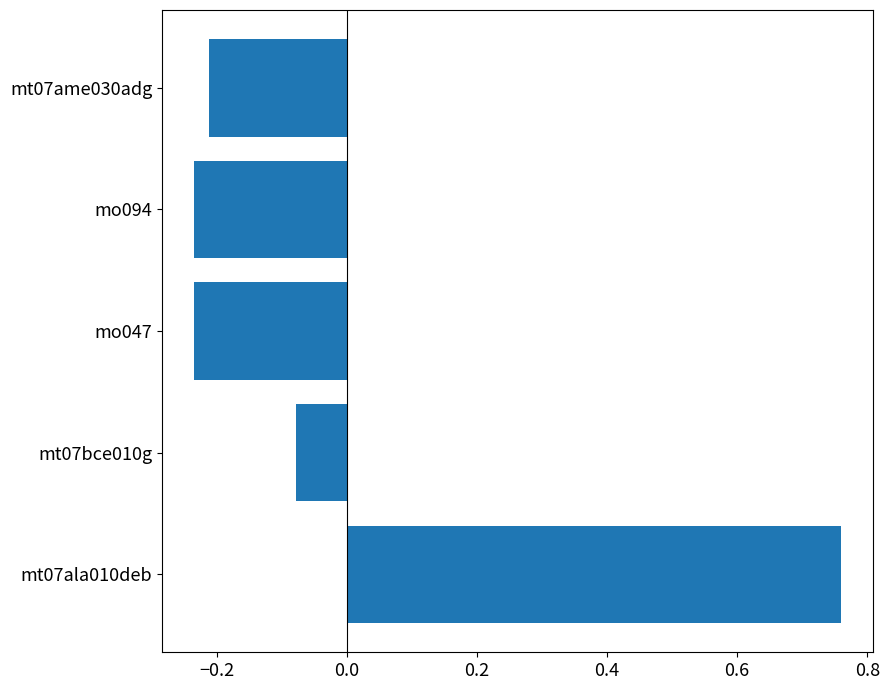

True or false: the data shows -0.4 at mo047.

False